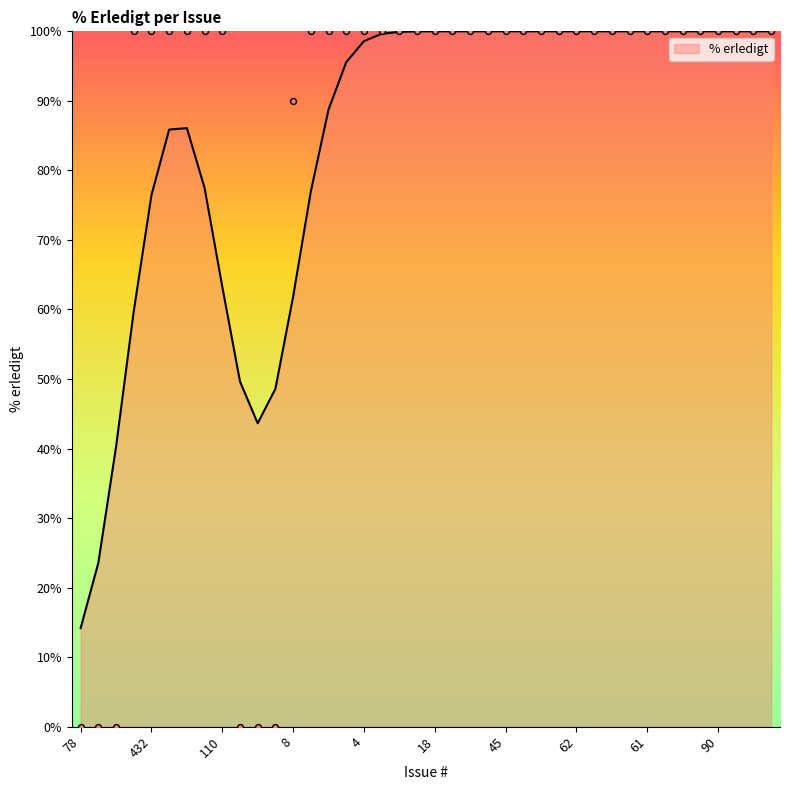

Between 694 and 78, which is larger?

694